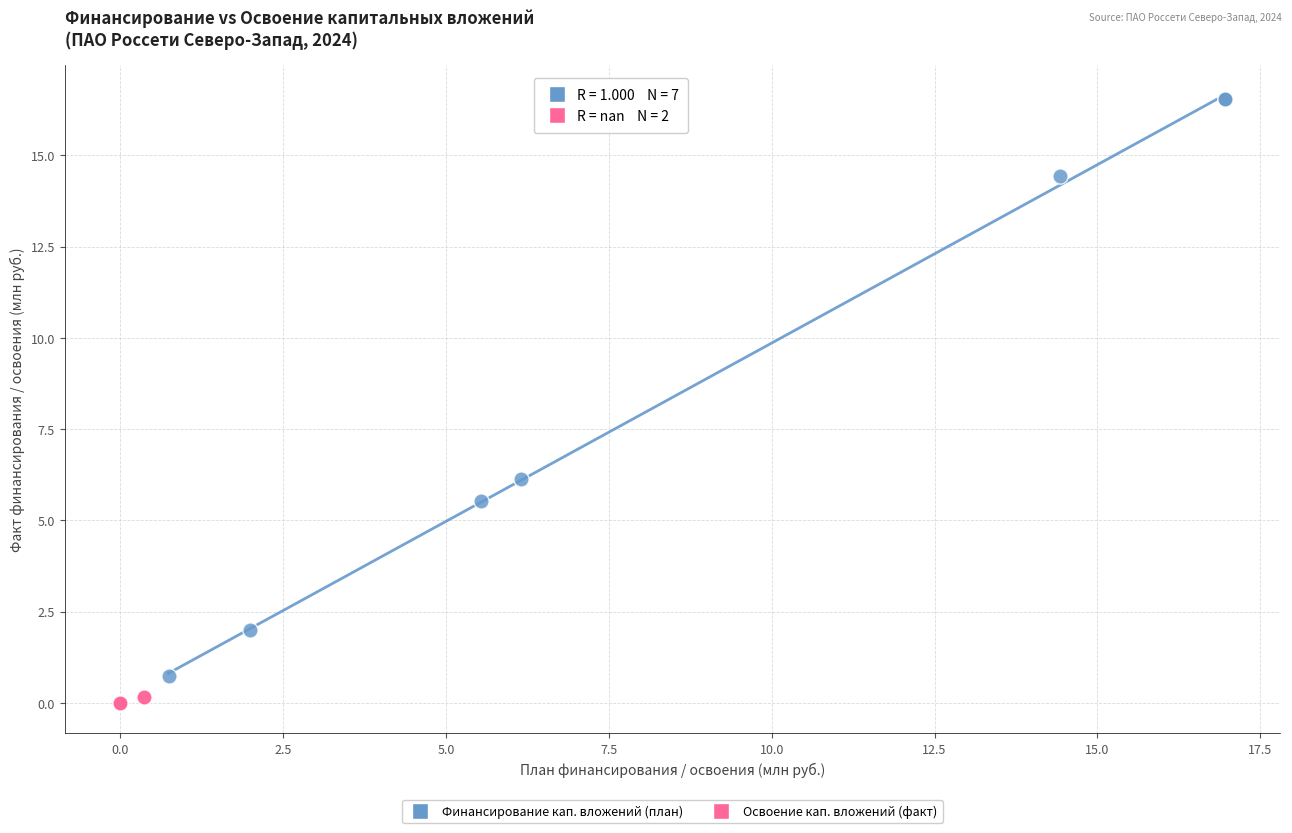

Which series has the largest Y range (max minus min)?

Финансирование кап. вложений (план)